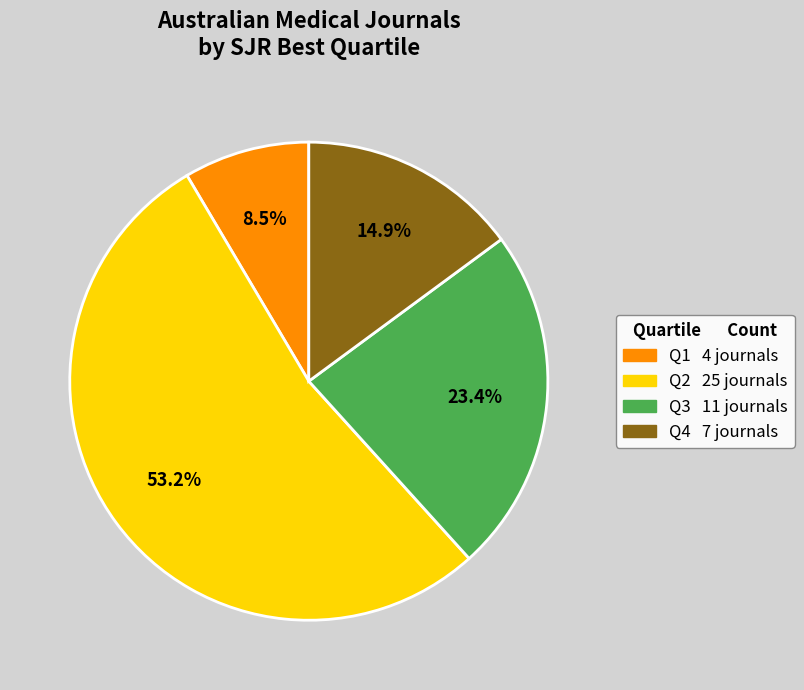

How many segments does this pie chart have?

4